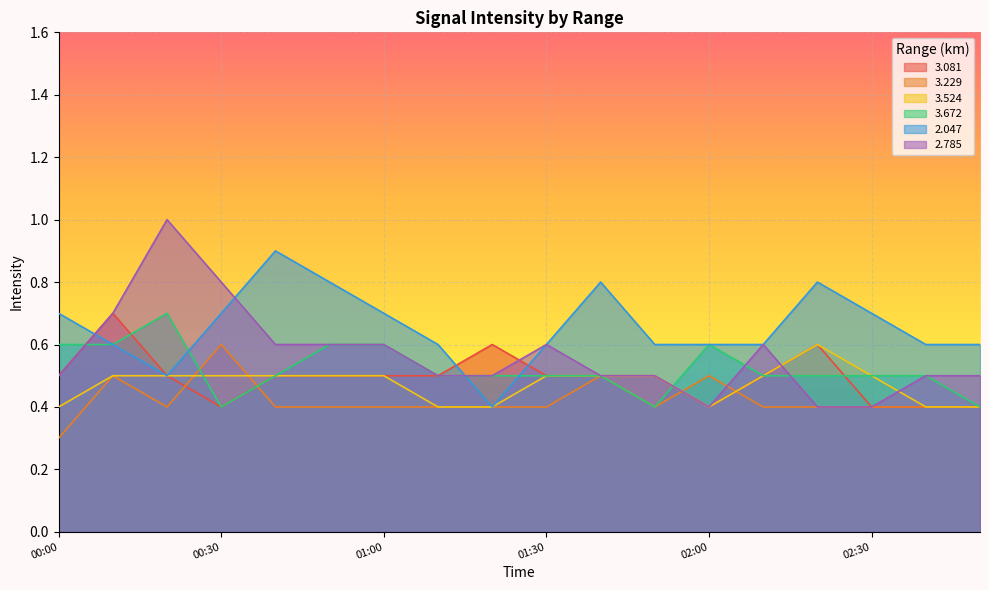

True or false:   3.081 and   3.524 cross at least once.

False